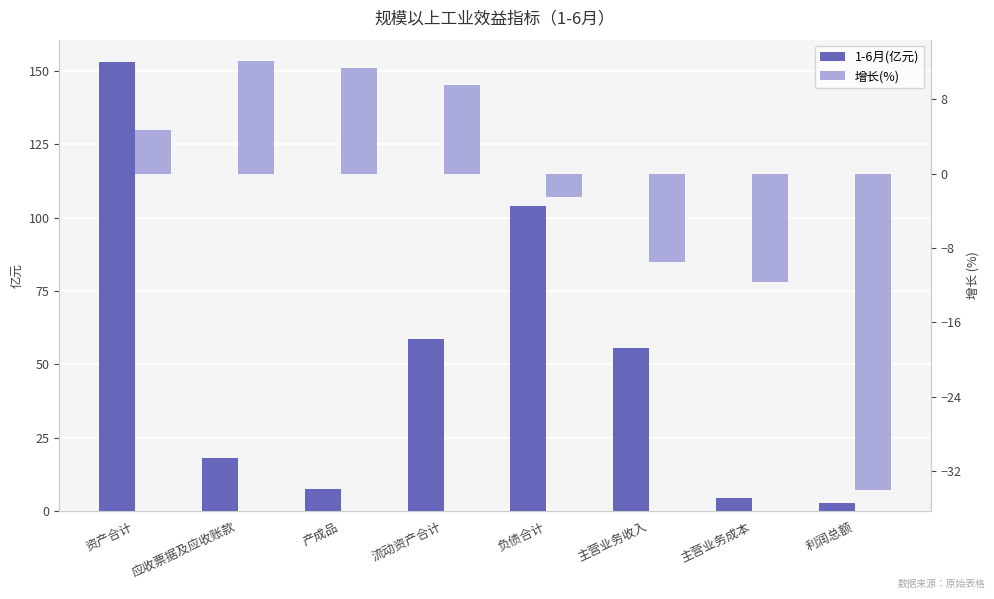

At which category is the sum across all series the highest?

资产合计